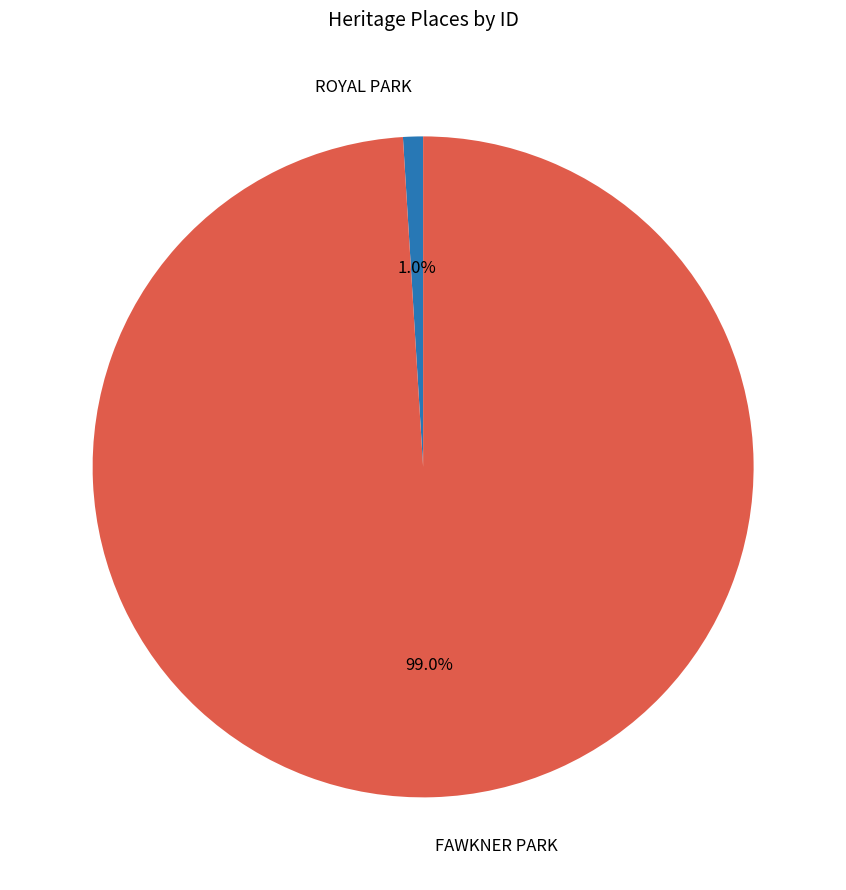

Rank the categories by value from lowest to highest.

ROYAL PARK, FAWKNER PARK